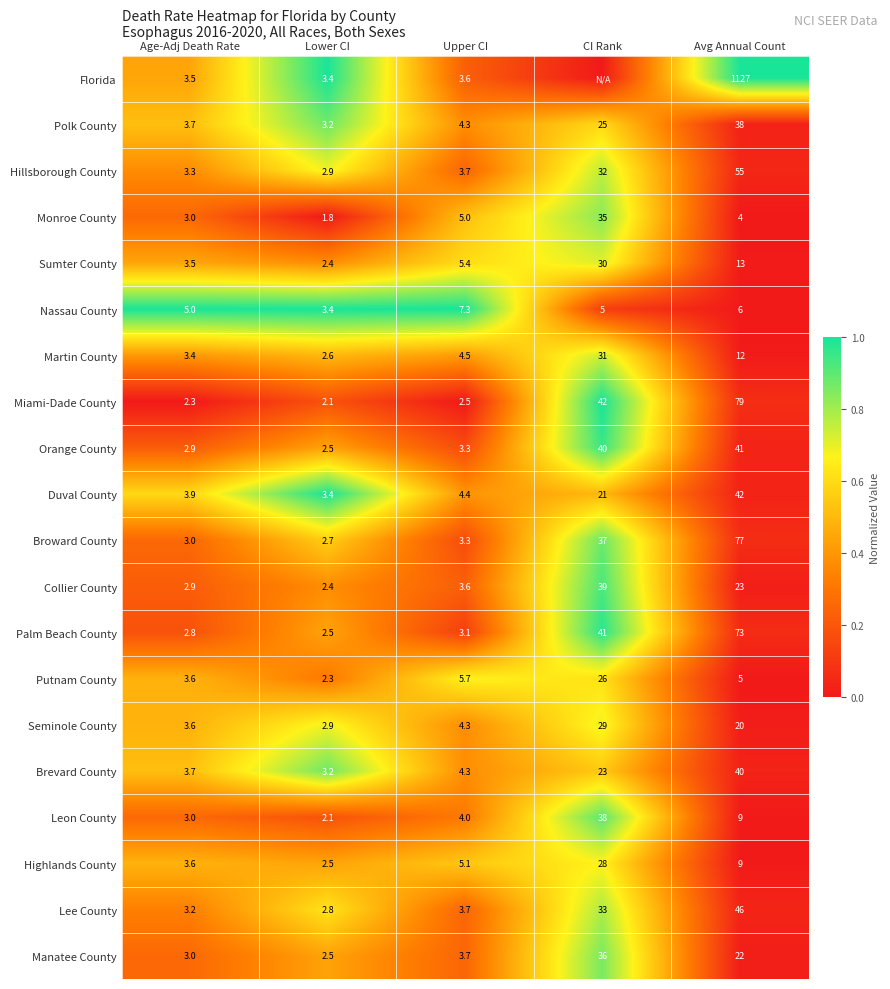

What value does the Putnam County series have at CI Rank?

26.0